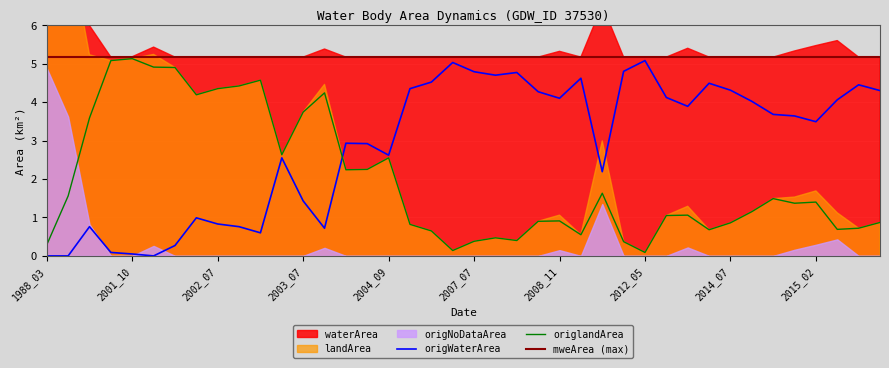

True or false: waterArea and origWaterArea intersect in this chart.

False